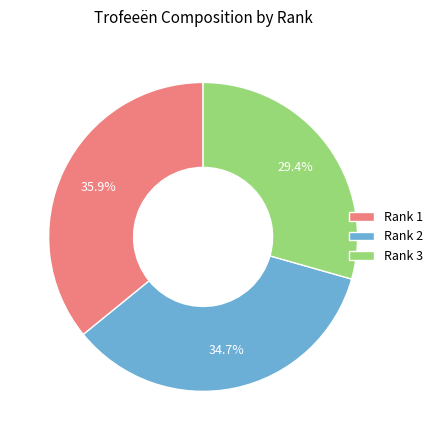

How many segments does this pie chart have?

3